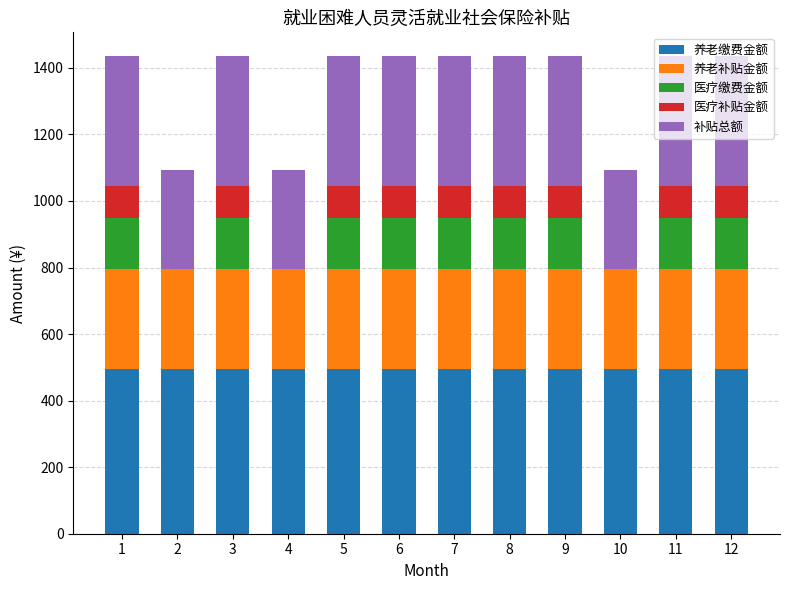

What is the total value across all series at 1?

1435.1